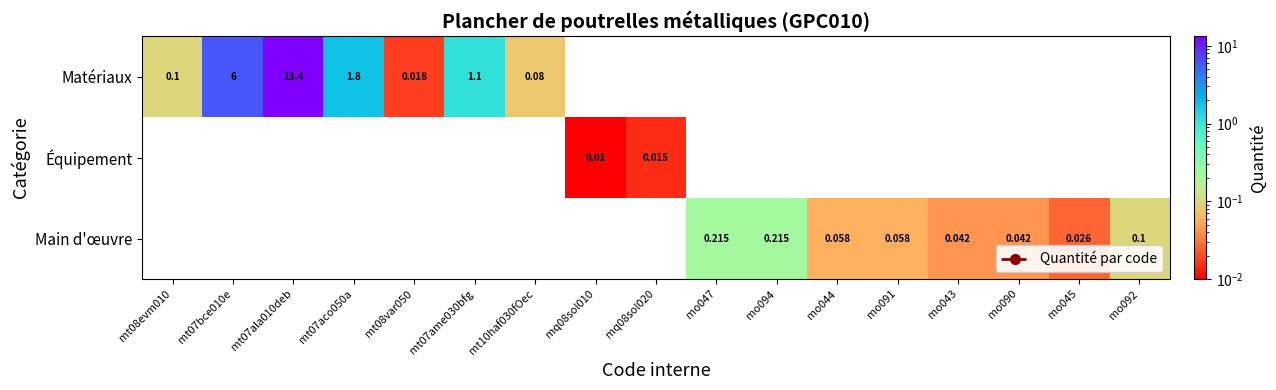

What is the greatest value displayed?

13.4